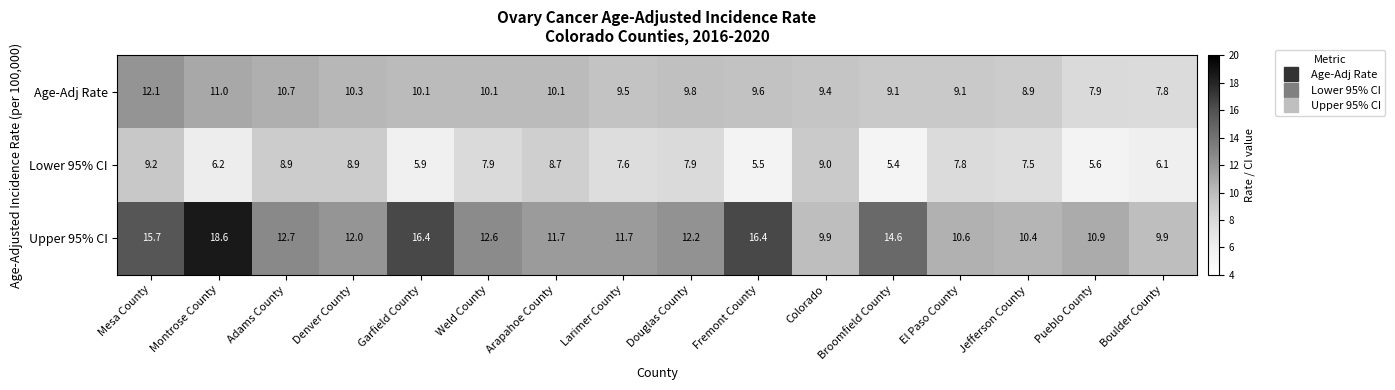

What is the approximate value of Age-Adj Rate at Garfield County?

10.1